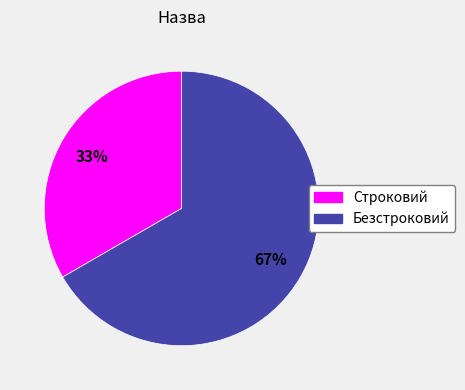

What is the majority slice?

Безстроковий